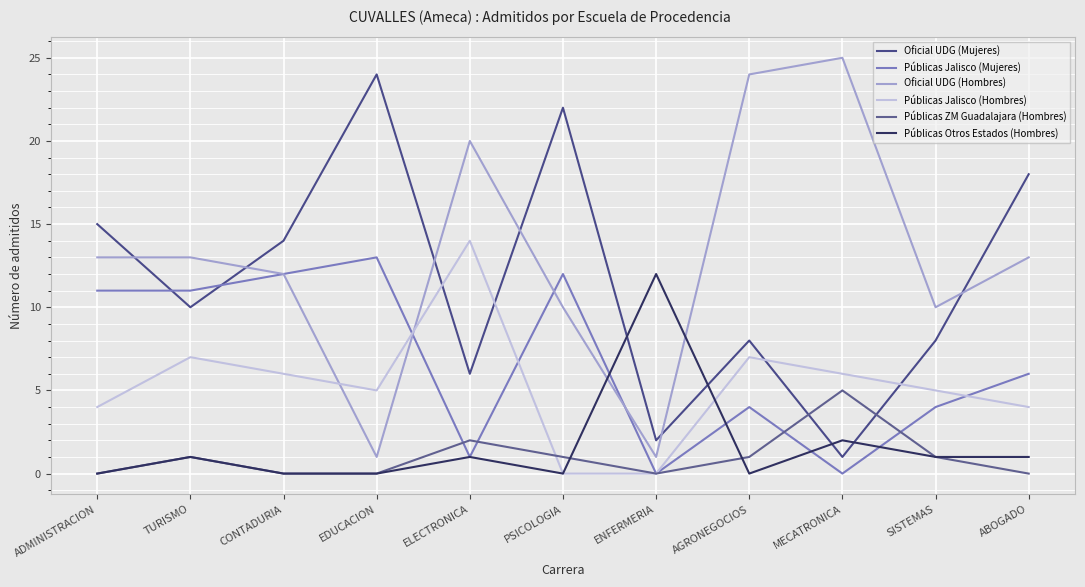

At which category is the sum across all series the highest?

PSICOLOGIA